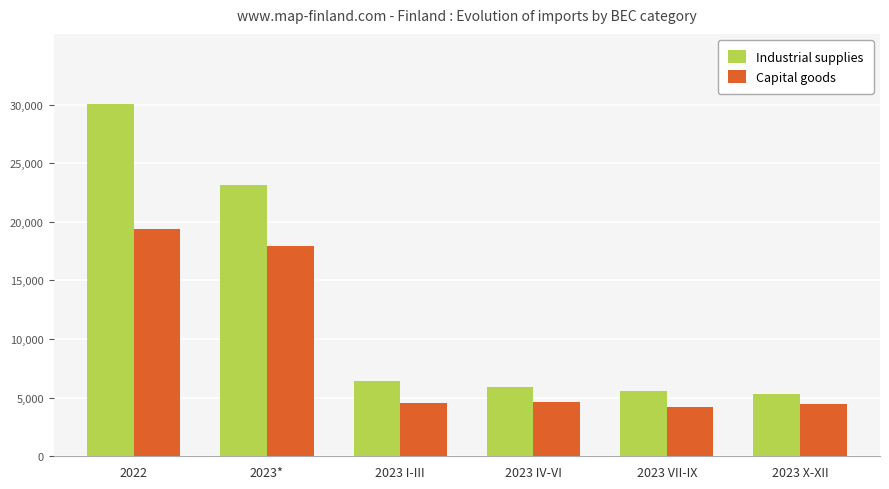

What position from the left is 2023 X-XII?

6